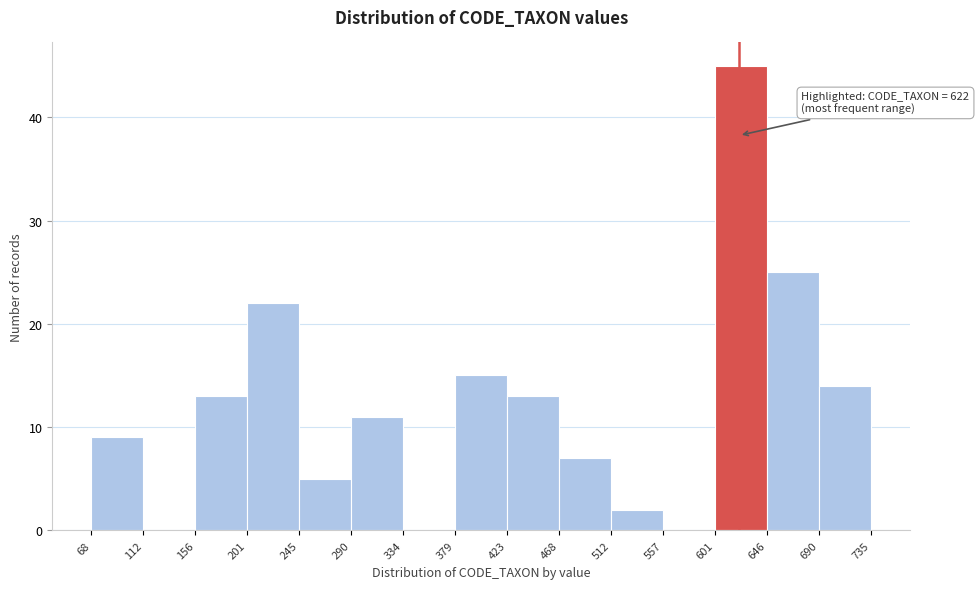

Which range on the x-axis has the tallest bar?

601 to 646